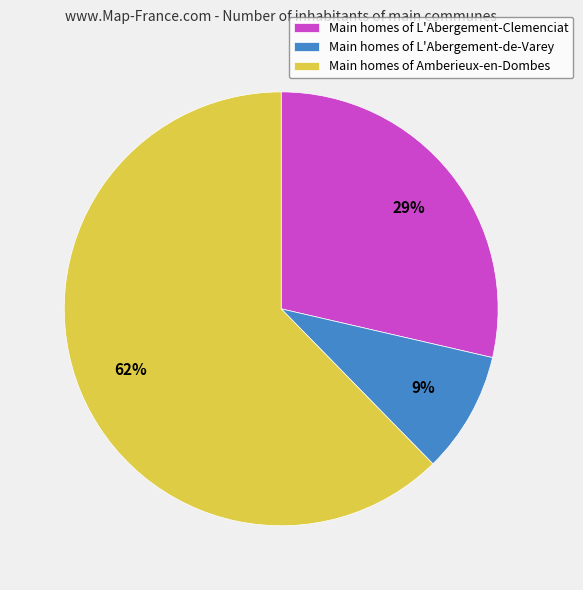

Is there a majority slice in this chart?

Yes